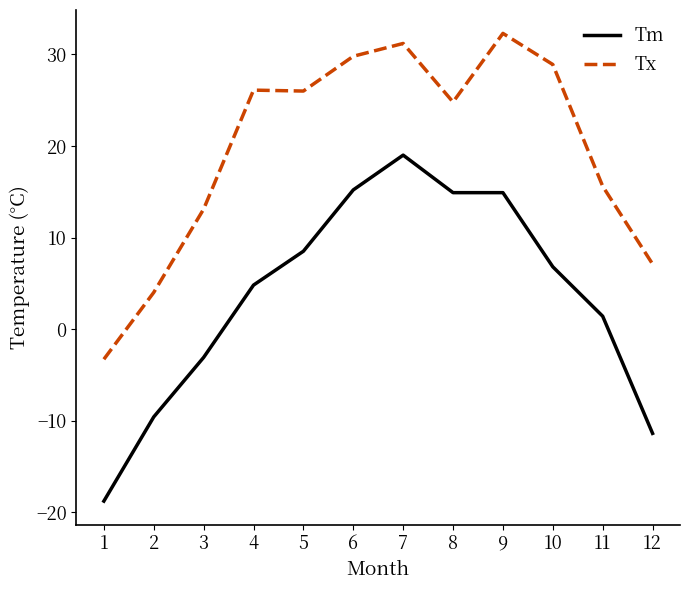

At how many categories does at least one series exceed 0?

11